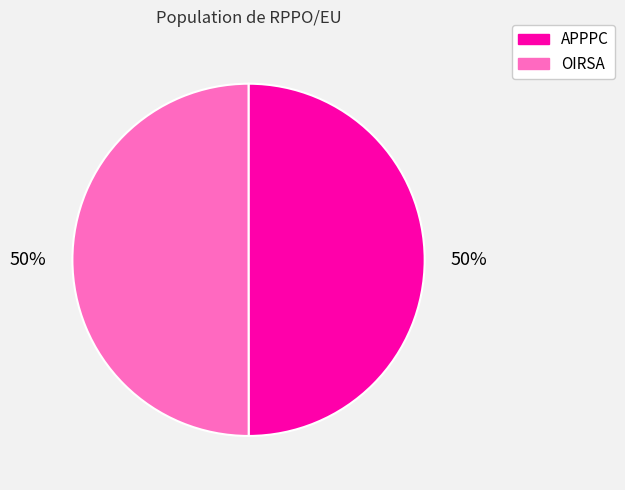

What percentage is the APPPC slice, to the nearest percent?

50%